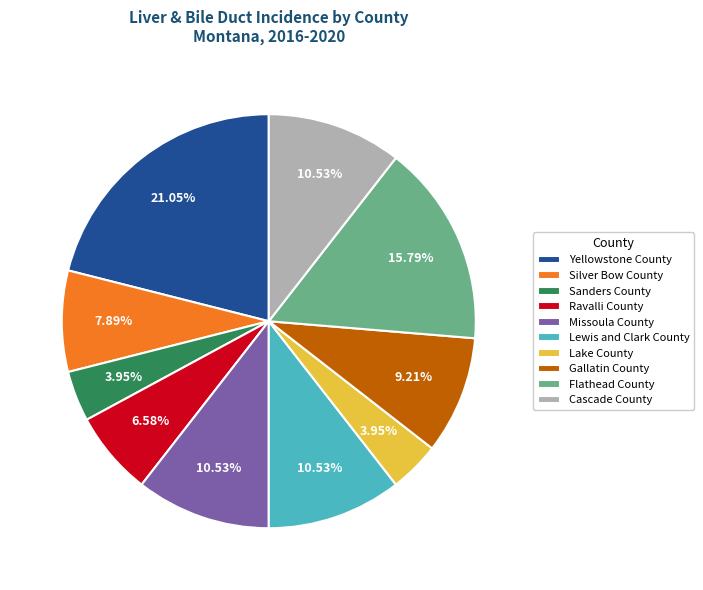

Count the number of slices in the pie.

10